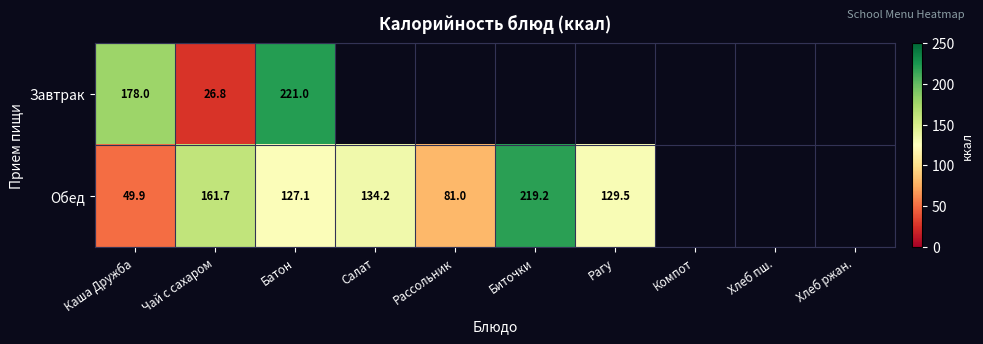

At which label does Обед first exceed 129?

Чай с сахаром